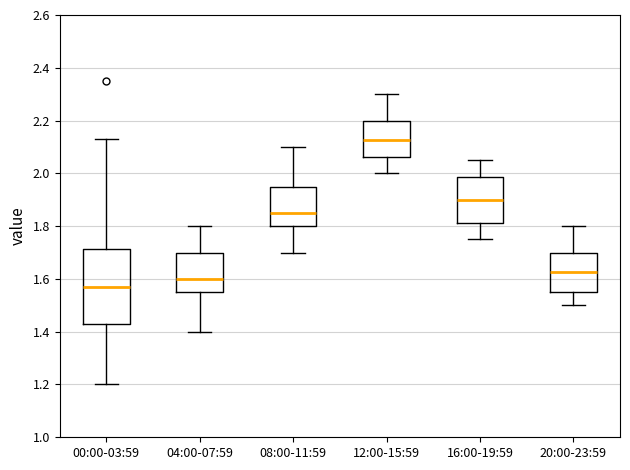

Which box has the lowest median line?

00:00-03:59